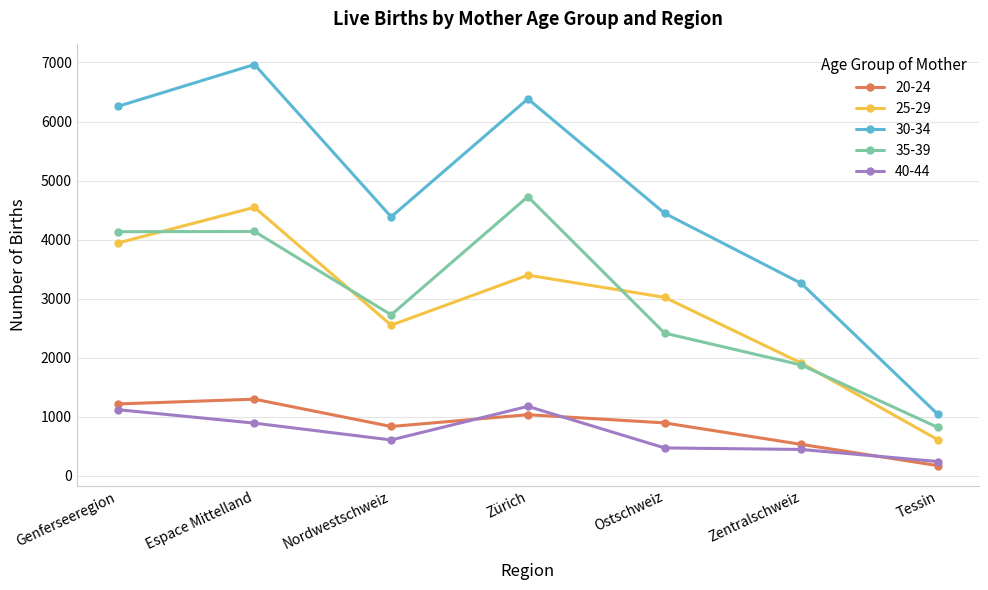

How many interior local valleys does the 35-39 series have?

1